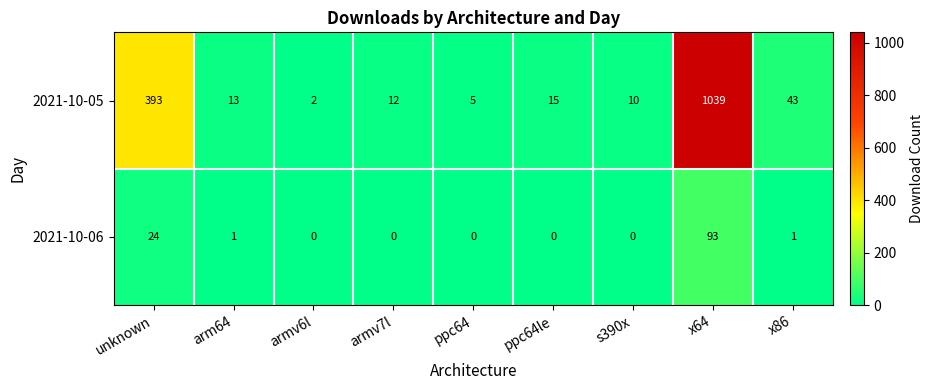

Reading left to right, what are all the values shown in this chart?

2021-10-05: 393	13	2	12	5	15	10	1039	43
2021-10-06: 24	1	0	0	0	0	0	93	1